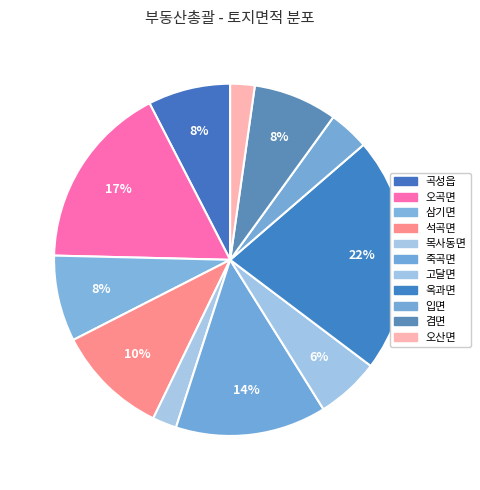

Does any single category account for the majority?

No